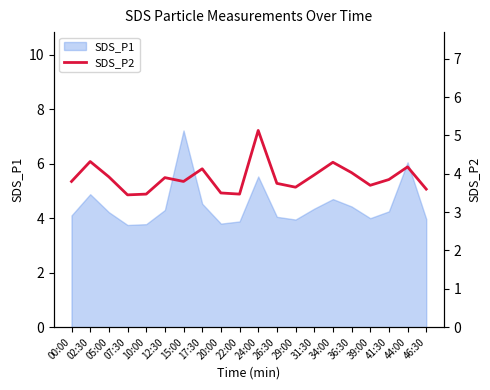

What is the ratio of the value at 31:30 to the value at 36:30?

1.0